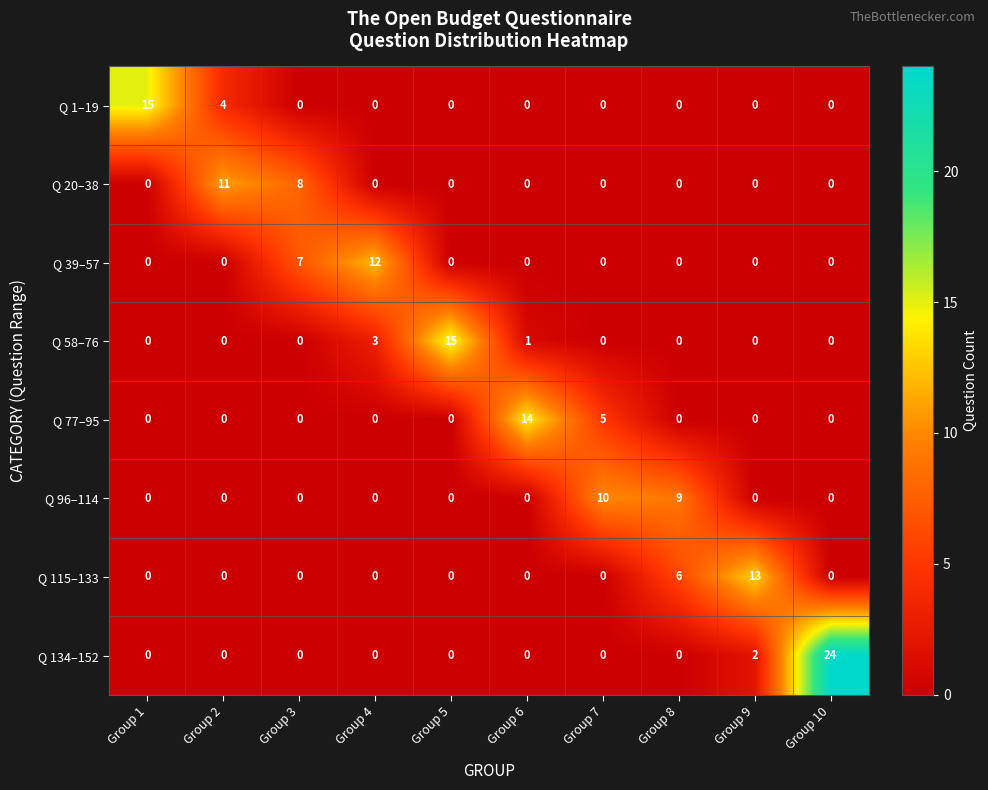

Which series has the largest range (max minus min)?

Q 134–152